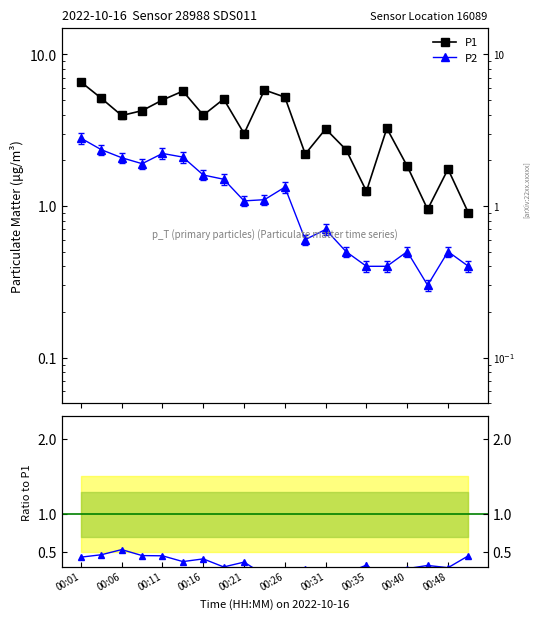

How many lines are shown in the chart?

3